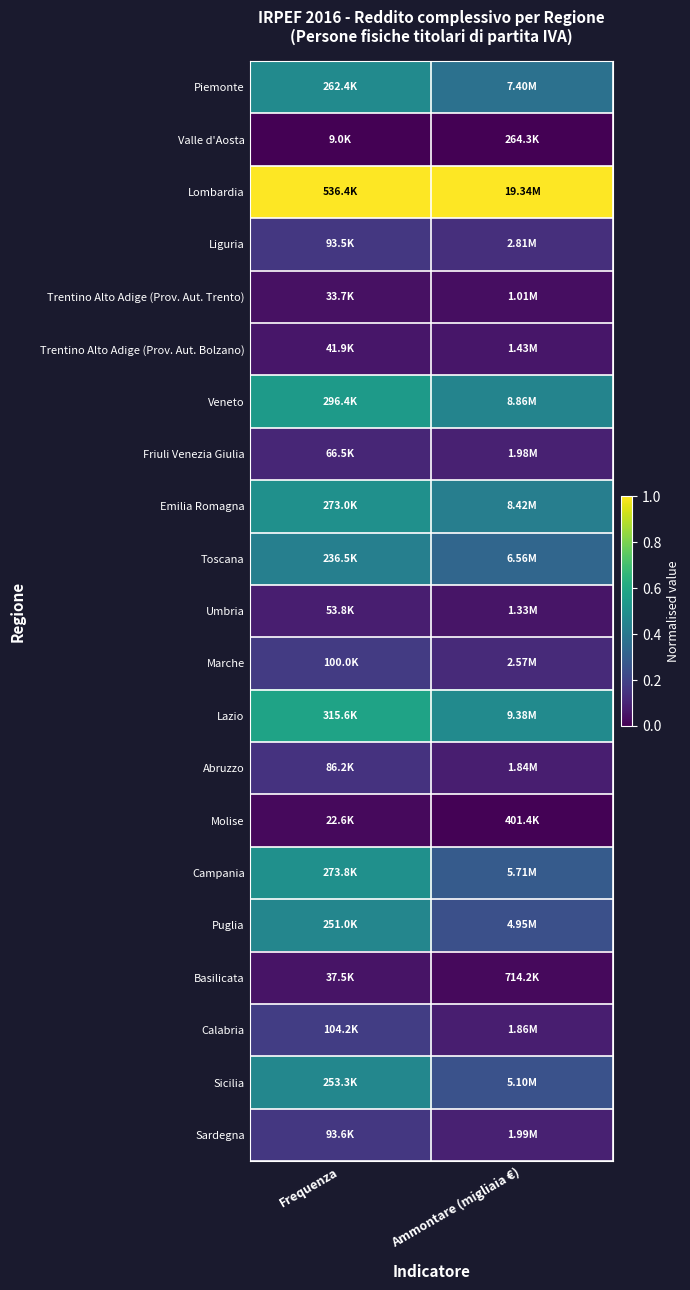

Which category has the highest value across all series?

Frequenza